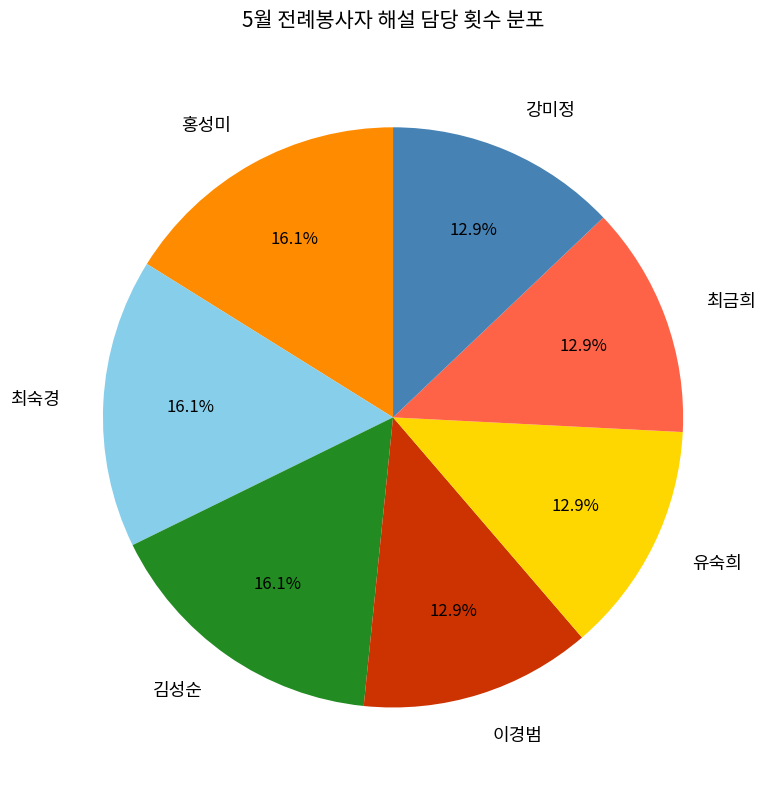

Is 최숙경 the majority of the pie?

No